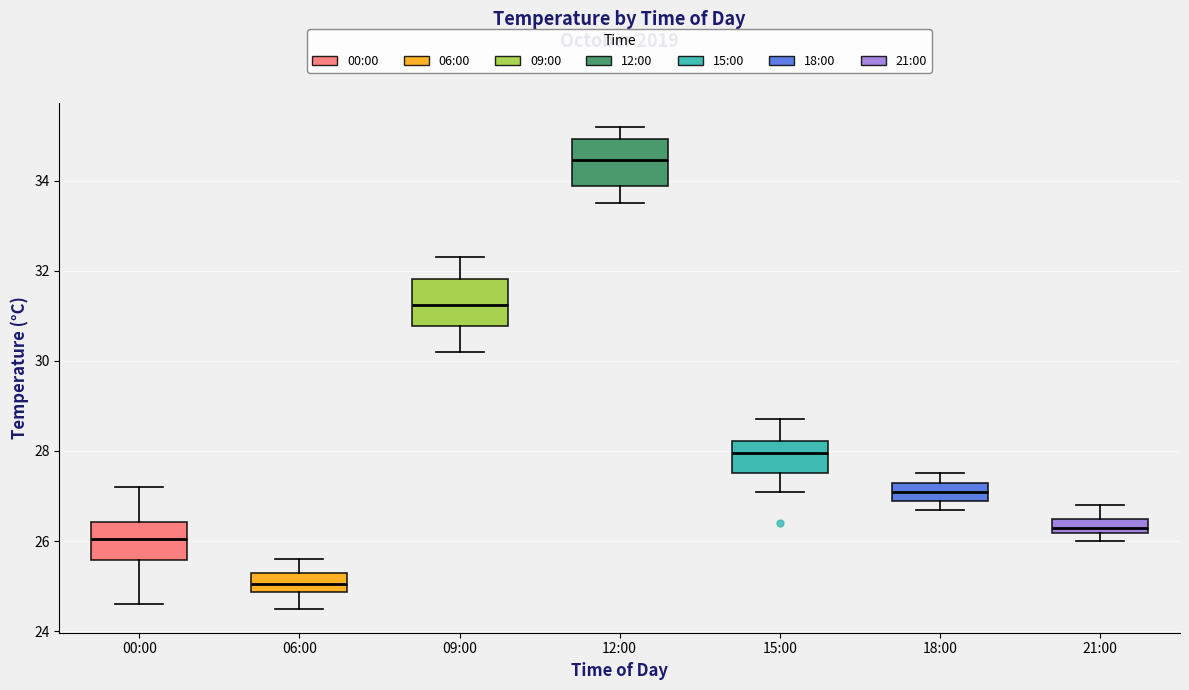

Reading left to right, transcribe this box plot: for each box, give where its median line is, the range the box spans, and where its two whiskers end, as read against the y-axis. The values are not printed on the chart, so give them approximately, as read against the axis.

00:00: median 26.0, box 25.6 to 26.4, whiskers 24.6 to 27.2
06:00: median 25.0, box 24.8 to 25.4, whiskers 24.6 to 25.6
09:00: median 31.2, box 30.8 to 31.8, whiskers 30.2 to 32.4
12:00: median 34.4, box 33.8 to 35.0, whiskers 33.6 to 35.2
15:00: median 28.0, box 27.6 to 28.2, whiskers 27.2 to 28.8
18:00: median 27.2, box 27.0 to 27.4, whiskers 26.8 to 27.6
21:00: median 26.4, box 26.2 to 26.6, whiskers 26.0 to 26.8